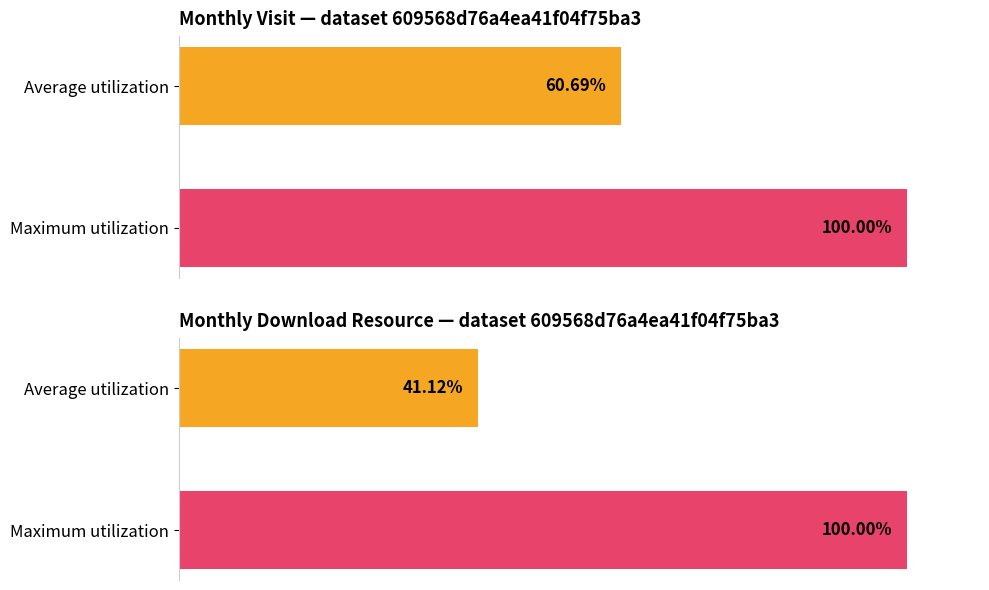

What is the value of the monthly_visit bar at the 2nd from the left?

60.7